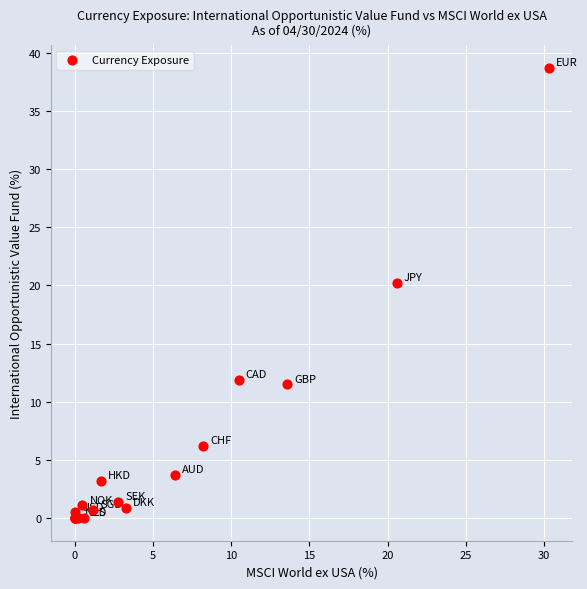

What Y value in the scatter plot is closest to 19?

20.2